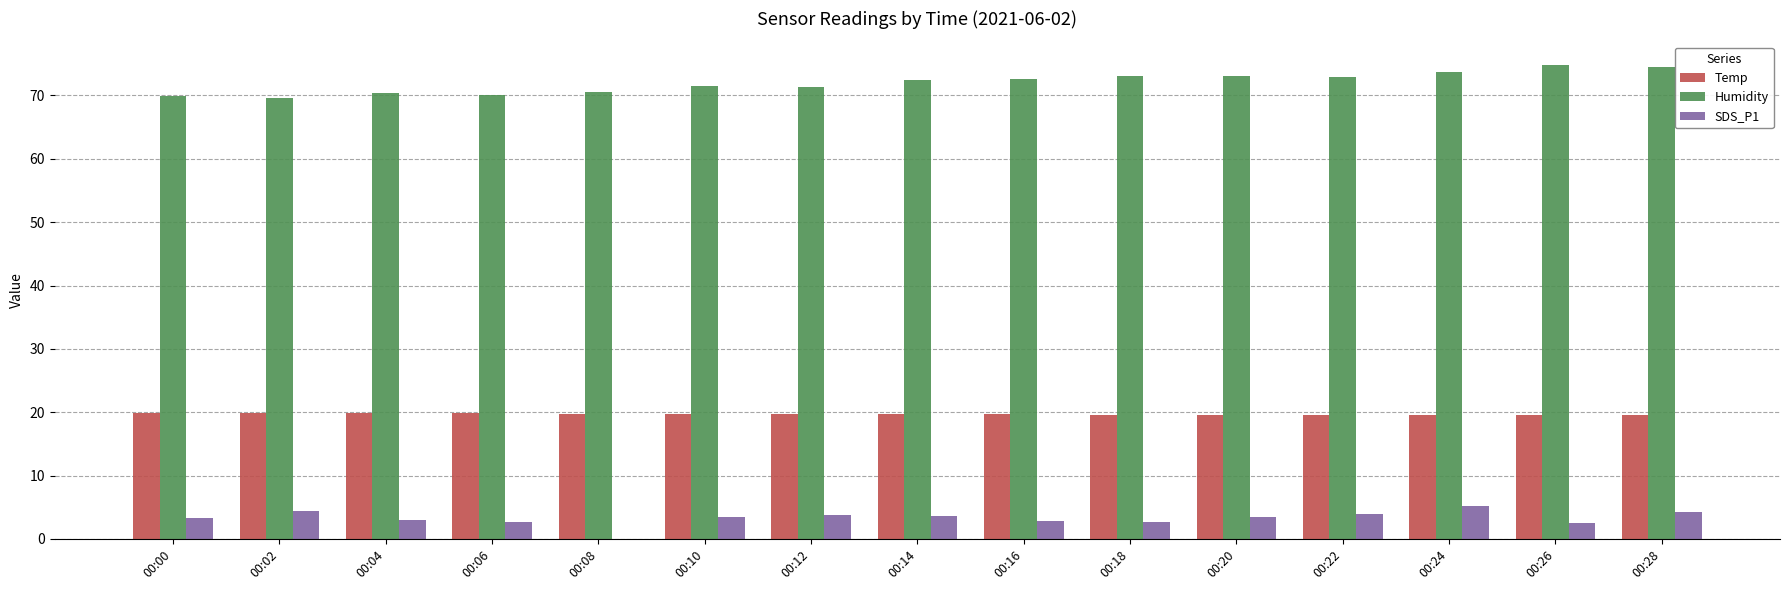

What is the greatest value displayed?

74.8